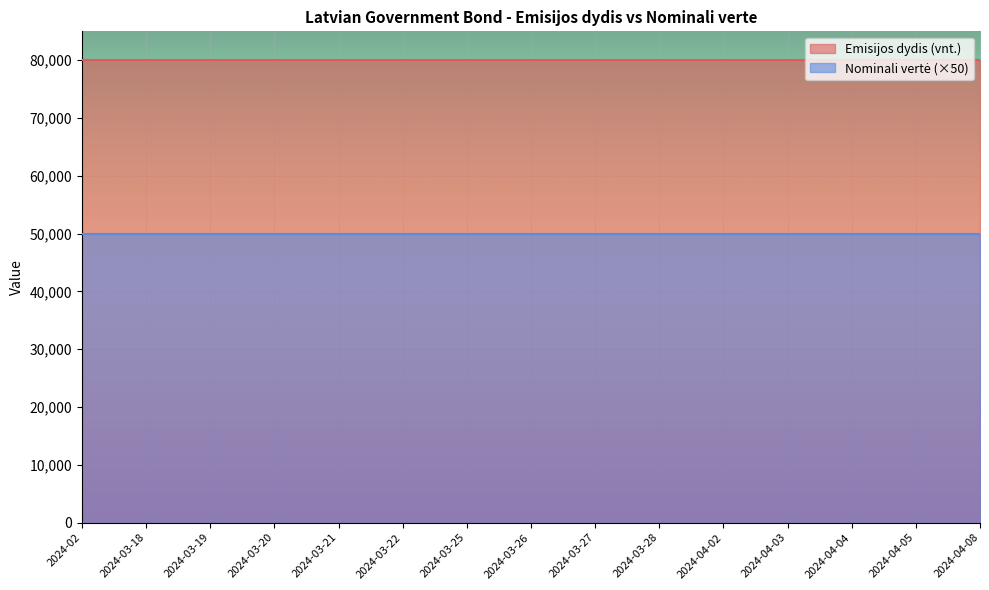

What is the total value across all series at 2024-04-08?

130000